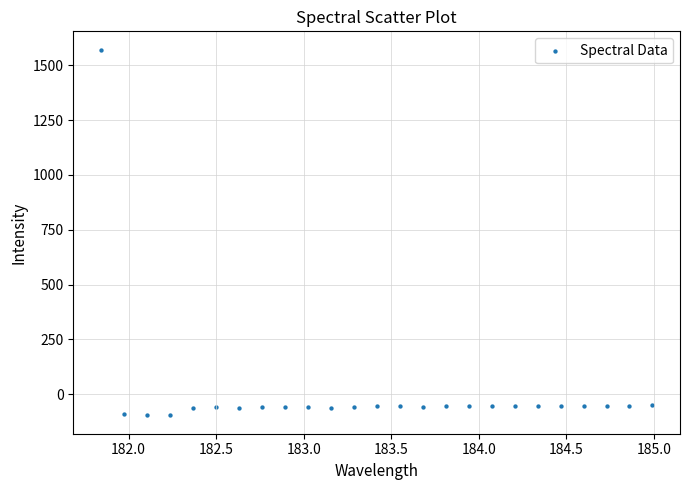

What is the range of Y values (max minus min)?

1668.8